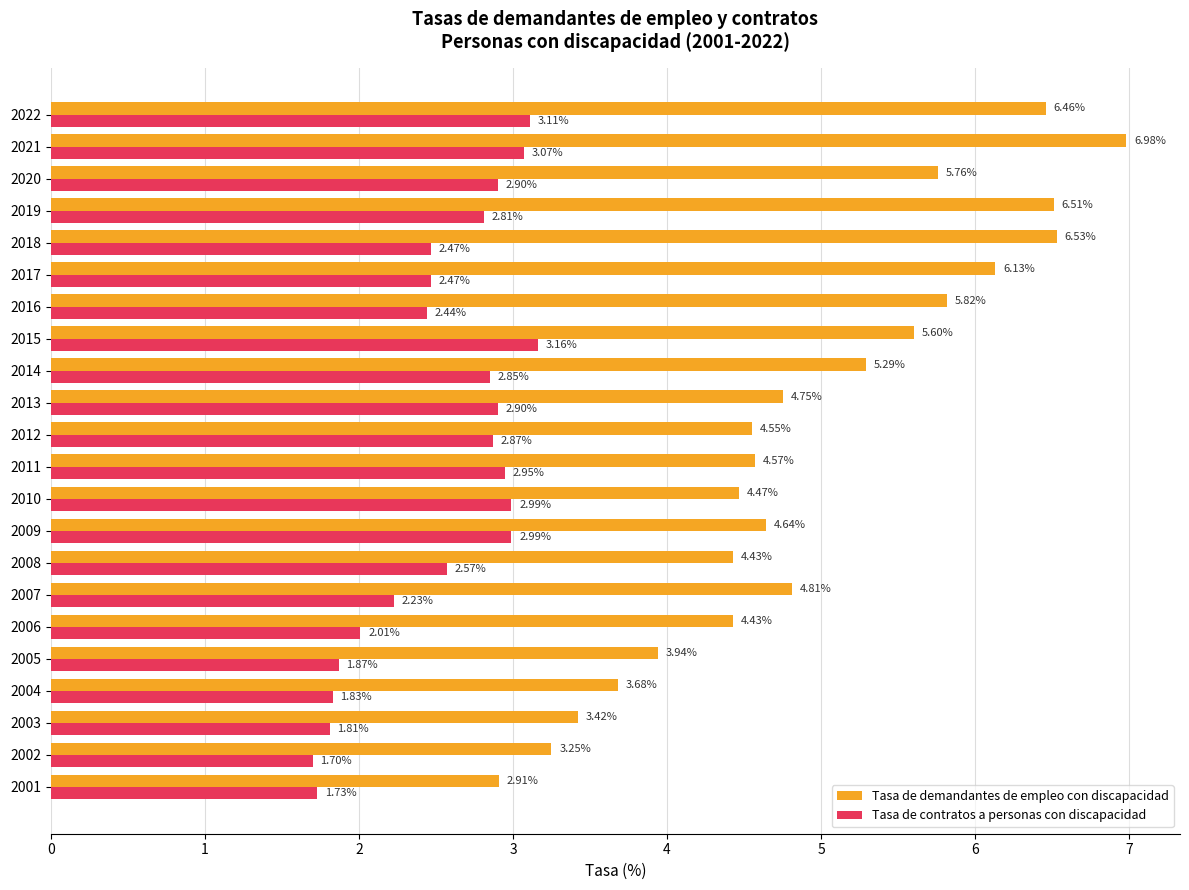

At which label is Tasa de contratos a personas con discapacidad closest to 2?

2006